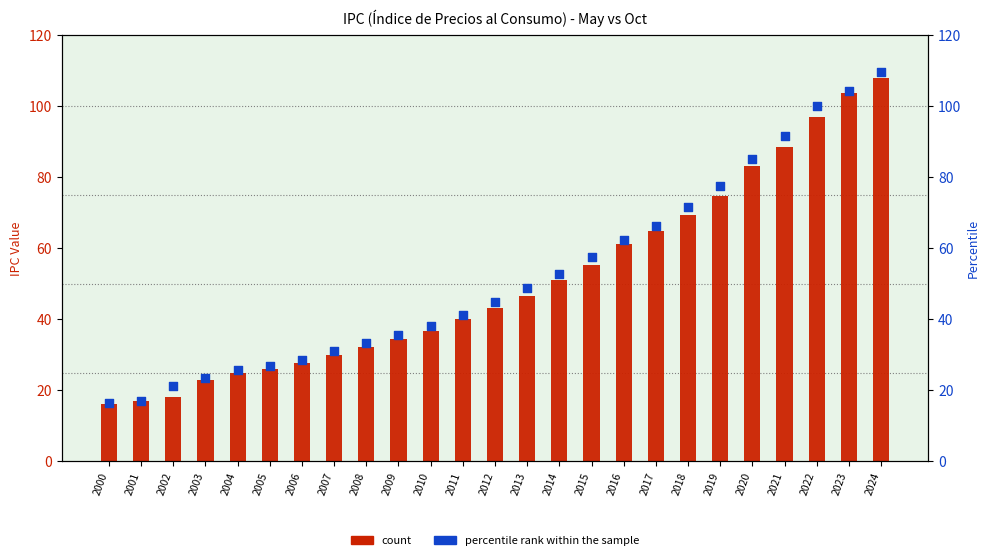

Which series has the largest total across all categories?

percentile rank within the sample